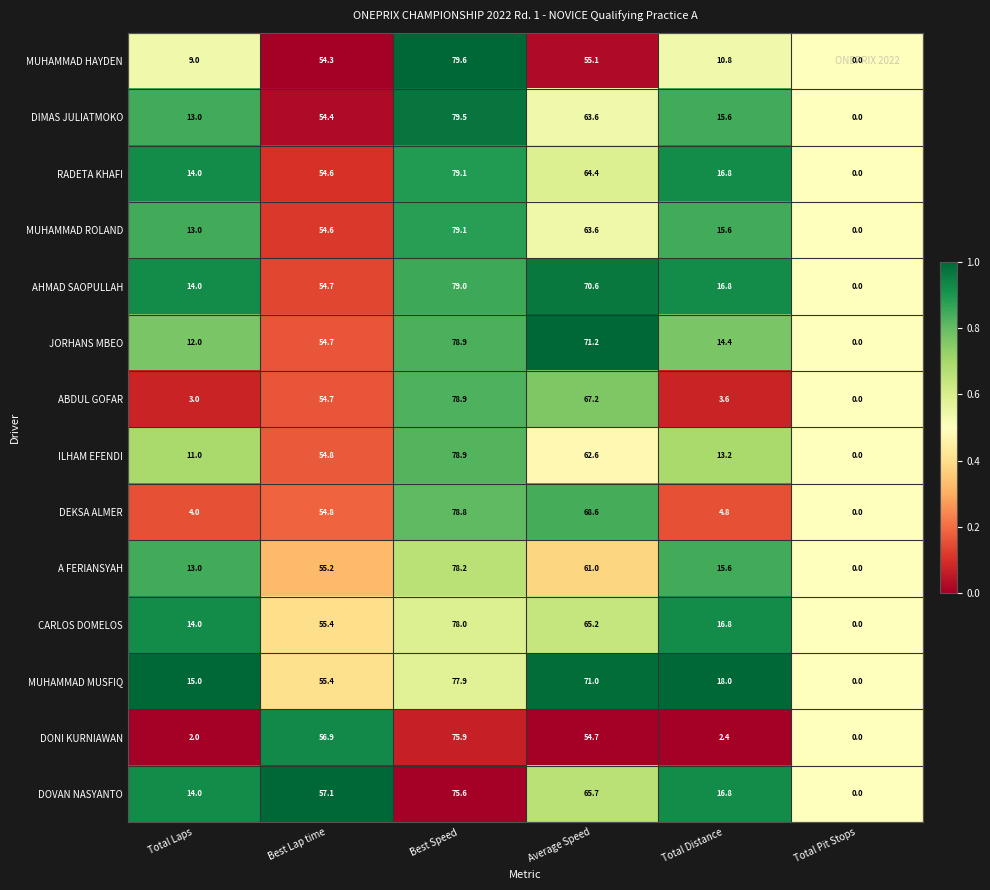

What is the greatest value displayed?

79.6